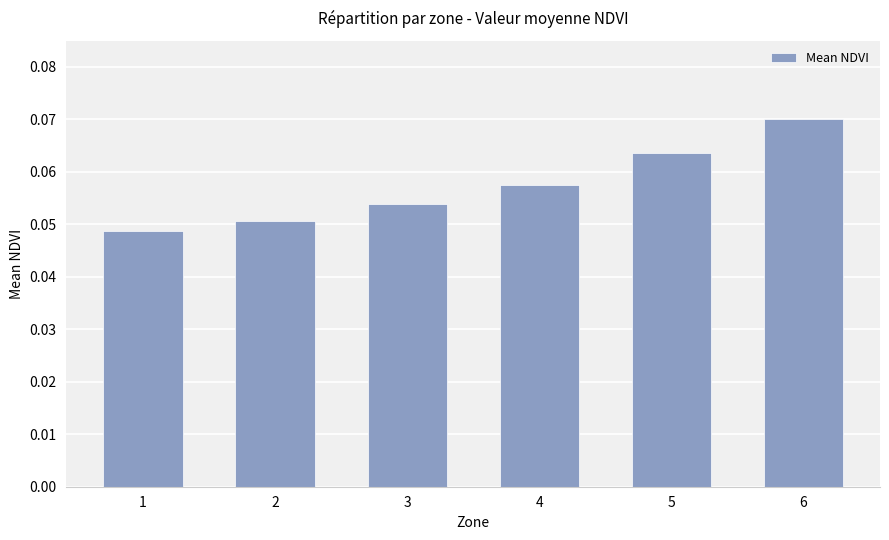

What is the sum of all values?

0.3